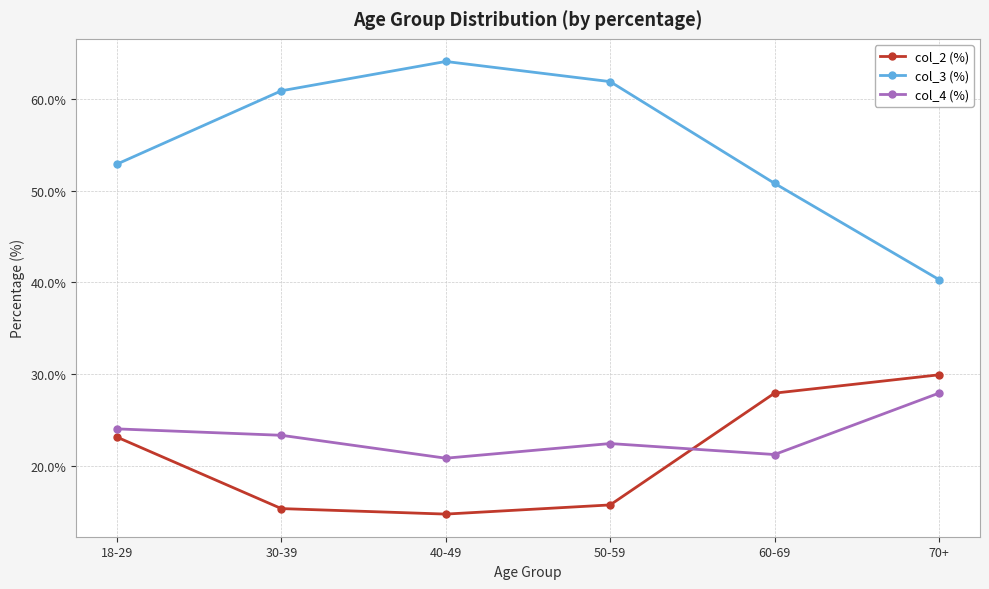

What is the difference between the maximum and minimum values in the col_4 (%) series?

7.1